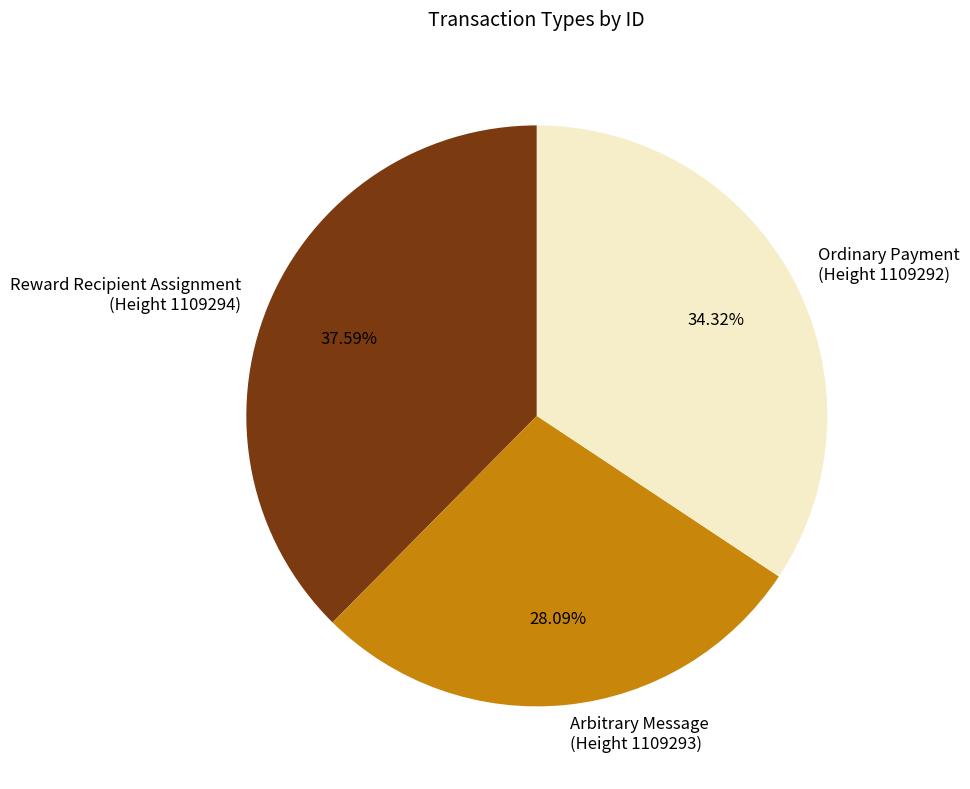

To the nearest percent, what is the average slice percentage?

33%